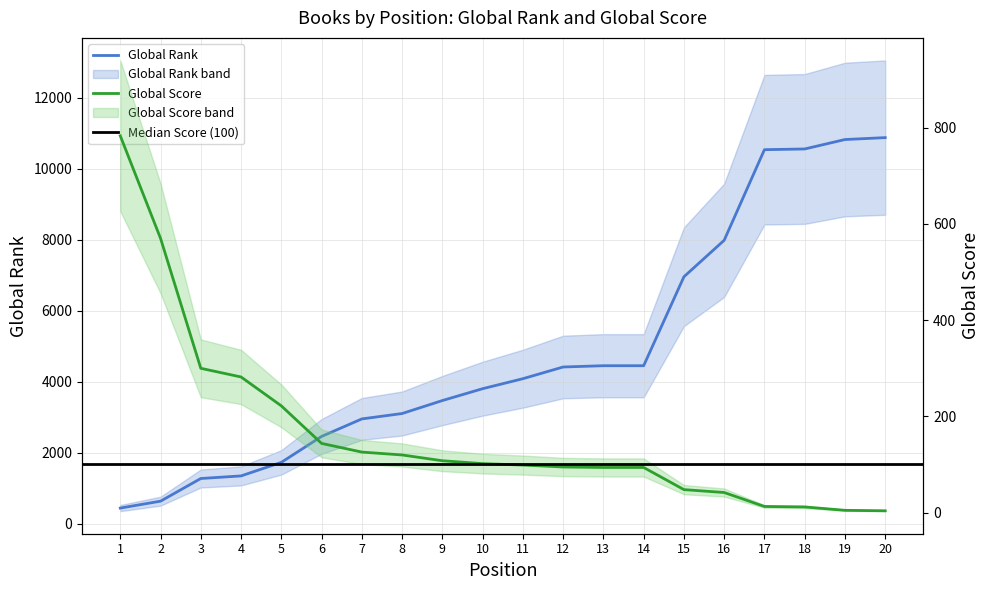

True or false: Global Rank and Global Score intersect in this chart.

True